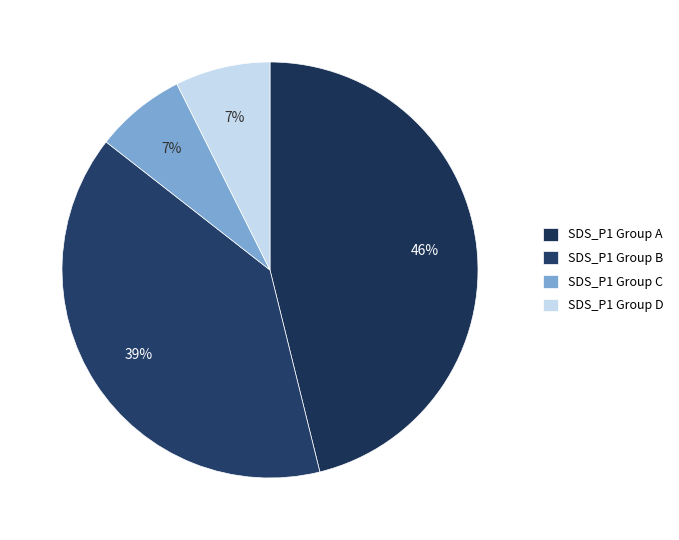

What is the largest slice in the pie chart?

SDS_P1 Group A